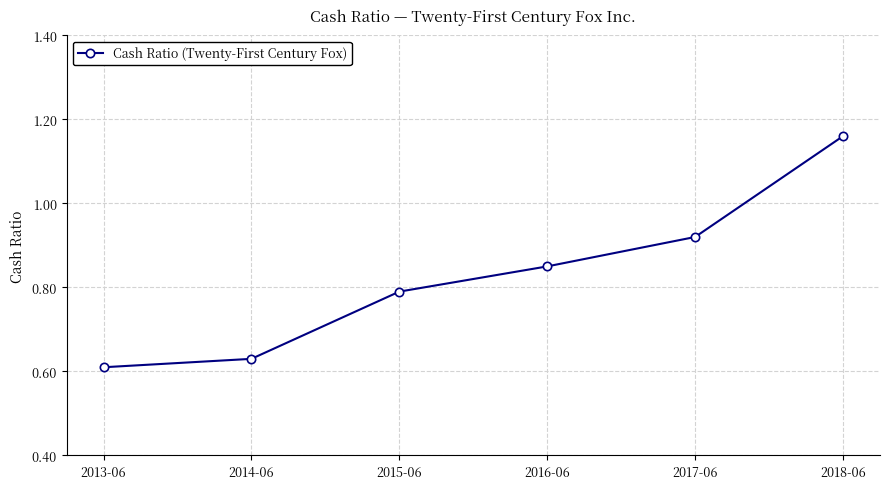

Is it true that the value at 2015-06 is 1.2?

False